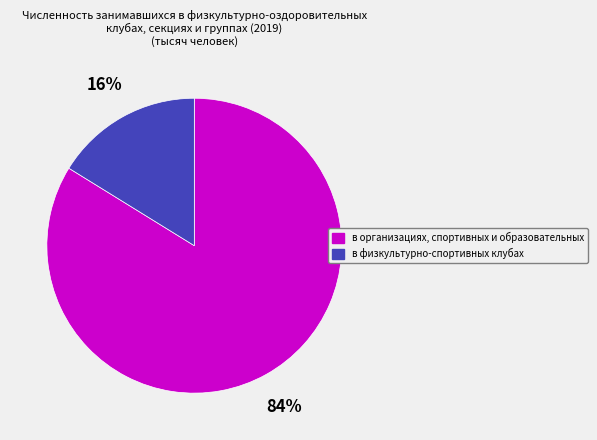

Rank the categories by value from highest to lowest.

в организациях, спортивных и образовательных, в физкультурно-спортивных клубах